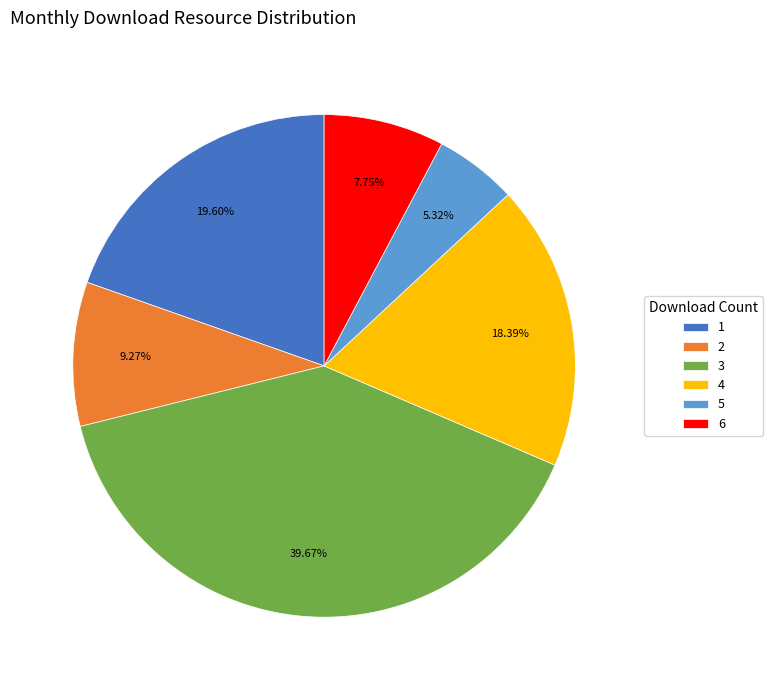

To the nearest percent, what is the combined percentage of 1 and 6?

27%